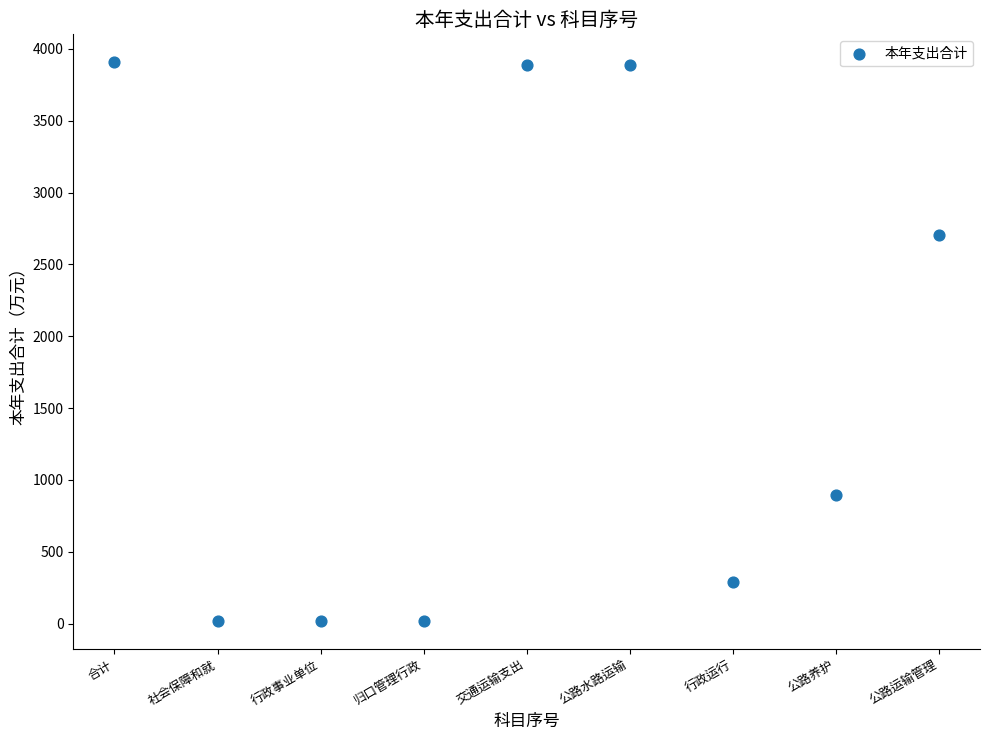

What Y value in the scatter plot is closest to 1962?

2704.8